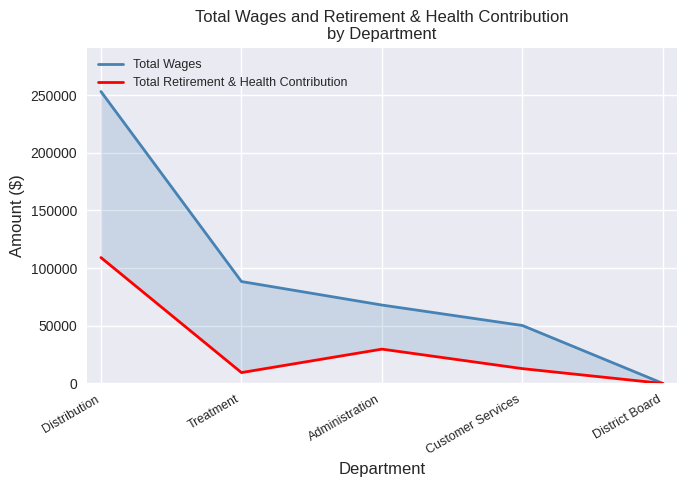

What is the sum of the Total Retirement & Health Contribution values at District Board and Administration?

29757